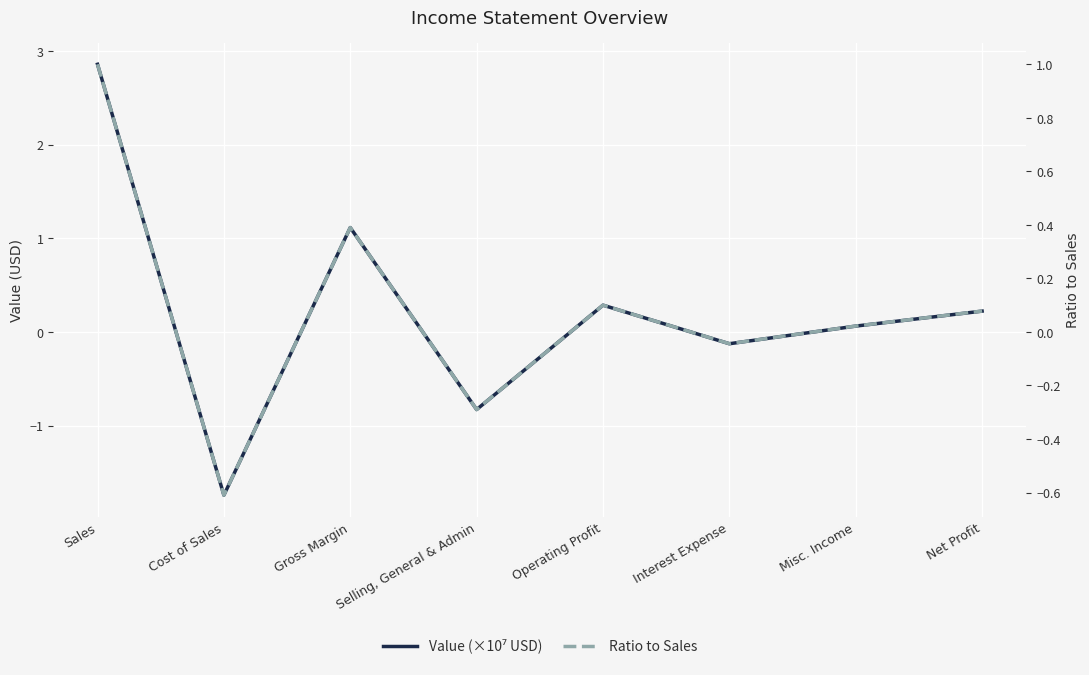

What is the value of the Ratio to Sales point at the 5th from the left?

0.1